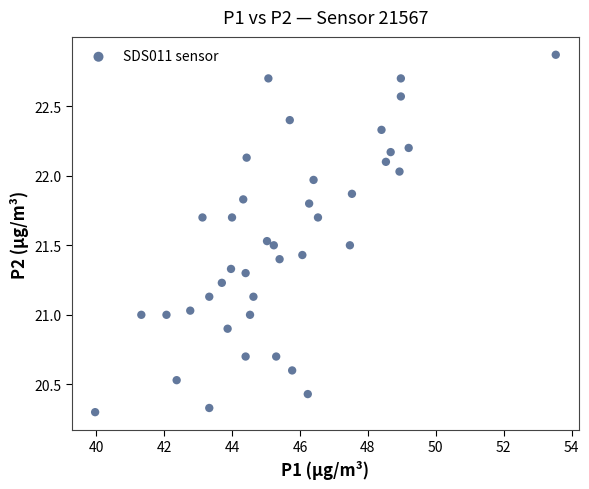

What is the range of X values (max minus min)?

13.6